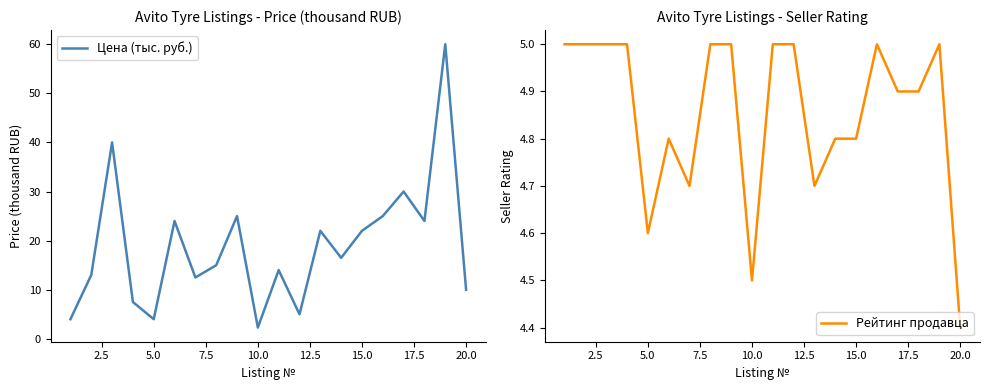

What is the difference between the maximum and minimum values in the Цена (тыс. руб.) series?

57.7